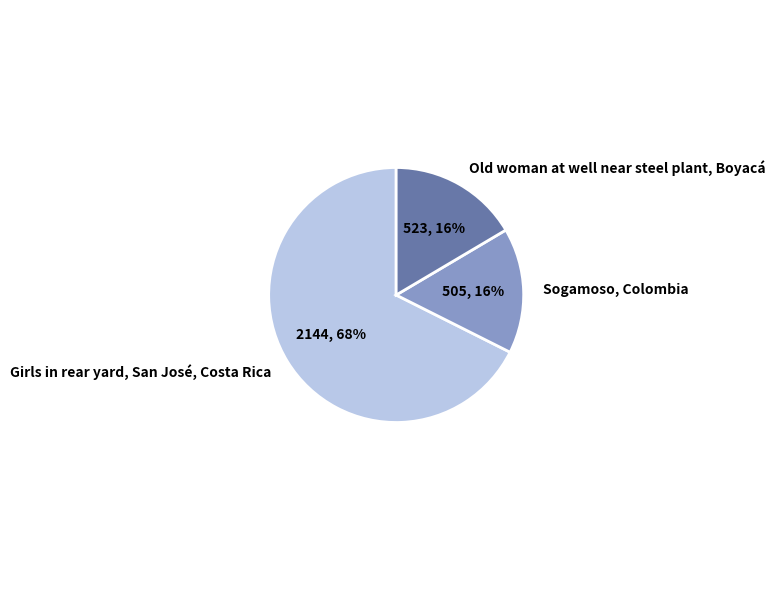

Combined, do Sogamoso, Colombia and Girls in rear yard, San José, Costa Rica account for over 50%?

Yes